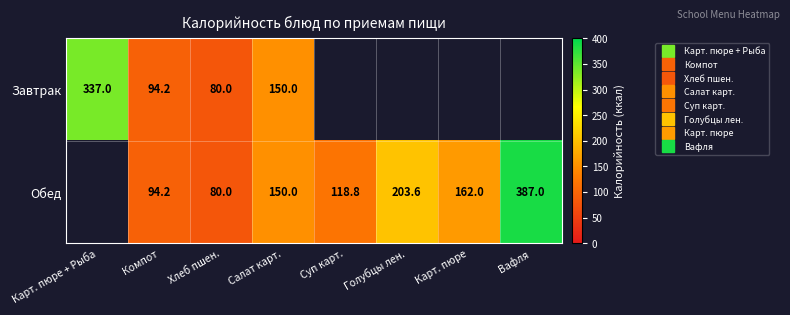

At how many categories does at least one series exceed 11?

8